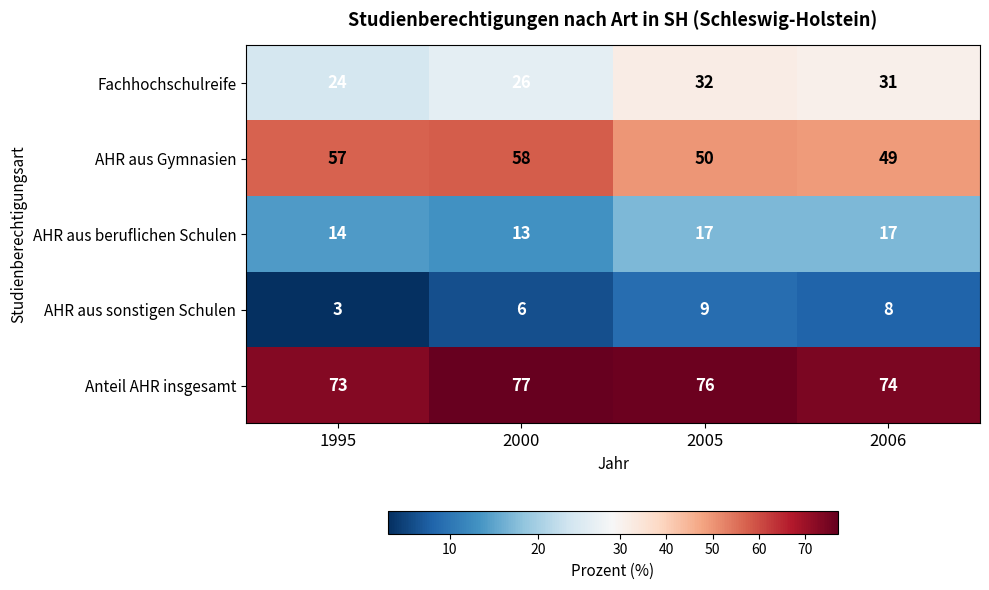

Rank the series at 1995 from highest to lowest value.

Anteil AHR insgesamt, AHR aus Gymnasien, Fachhochschulreife, AHR aus beruflichen Schulen, AHR aus sonstigen Schulen